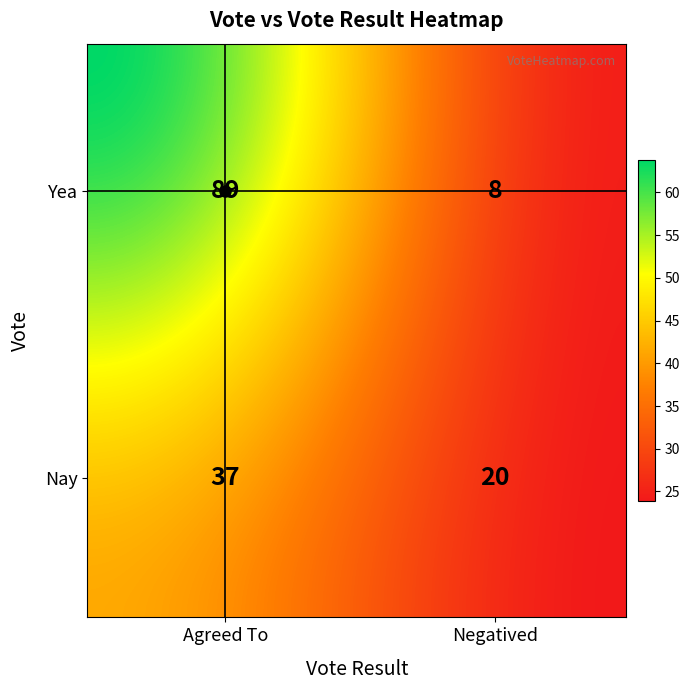

List the labels in order of value, smallest first.

Yea_Negatived, Nay_Negatived, Nay_Agreed To, Yea_Agreed To